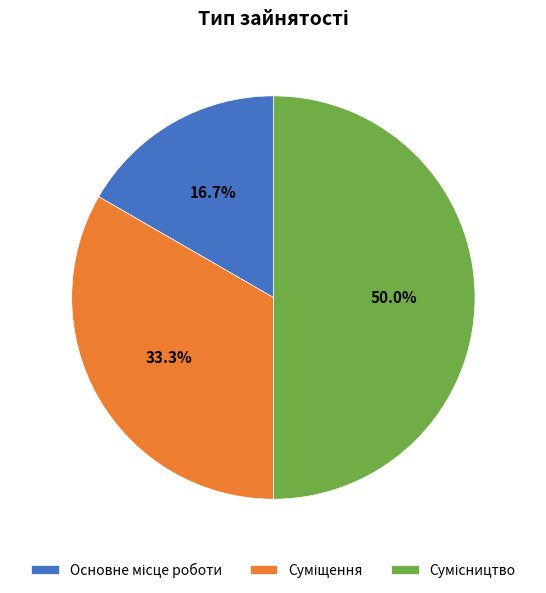

Count the number of slices in the pie.

3